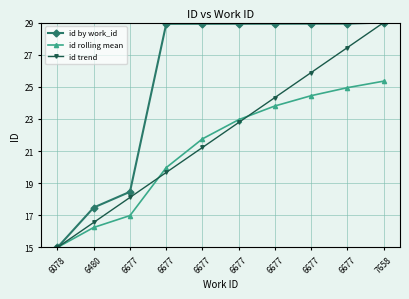

What is the maximum value for id trend?

29.0